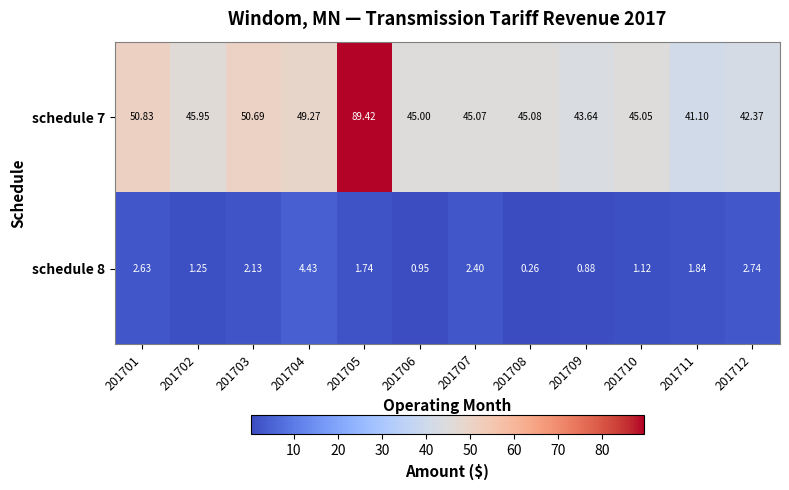

Which series has the widest spread of values?

schedule 7